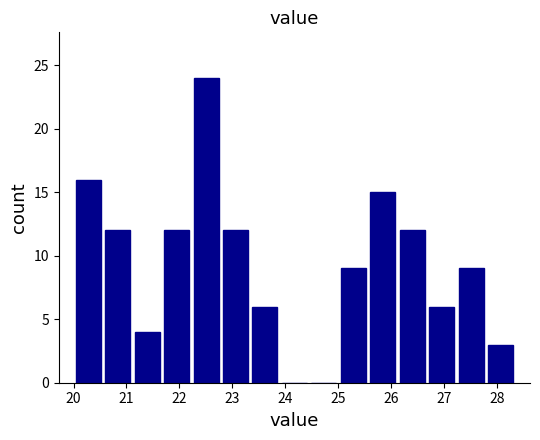

Reading left to right, list every bar in this chart as the range it spans on the x-axis followed by its height. Neither the bar edges nor the heights are printed on the chart, so give them approximately, as read against the axes.

20.0 to 20.6: 16
20.6 to 21.1: 12
21.1 to 21.7: 4
21.7 to 22.2: 12
22.2 to 22.8: 24
22.8 to 23.3: 12
23.3 to 23.9: 6
23.9 to 24.5: 0
24.5 to 25.0: 0
25.0 to 25.6: 9
25.6 to 26.1: 15
26.1 to 26.7: 12
26.7 to 27.2: 6
27.2 to 27.8: 9
27.8 to 28.4: 3